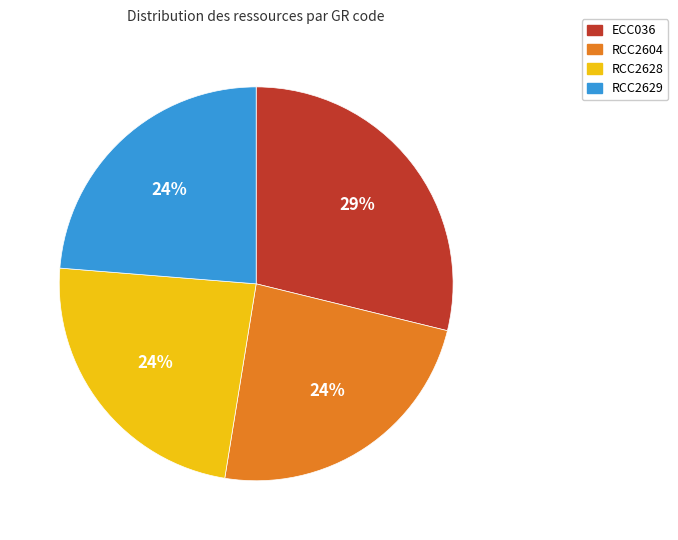

Is it true that RCC2629 is 24% of the pie?

True